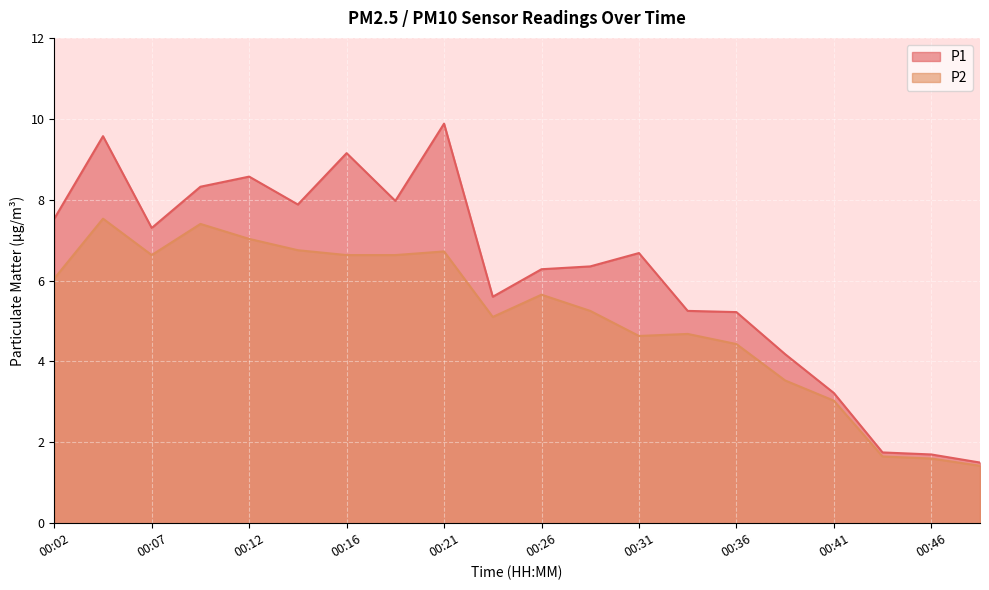

True or false: P2 and P1 cross at least once.

False